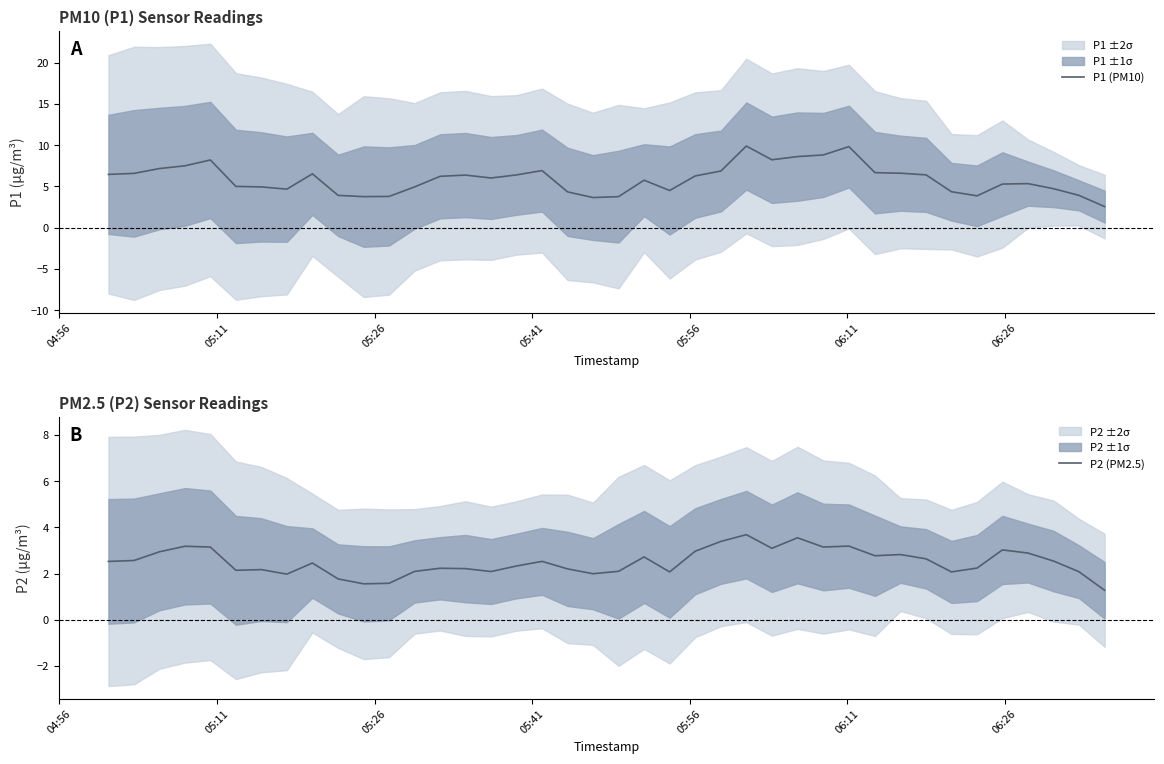

What is the maximum value for P1 (PM10)?

9.9